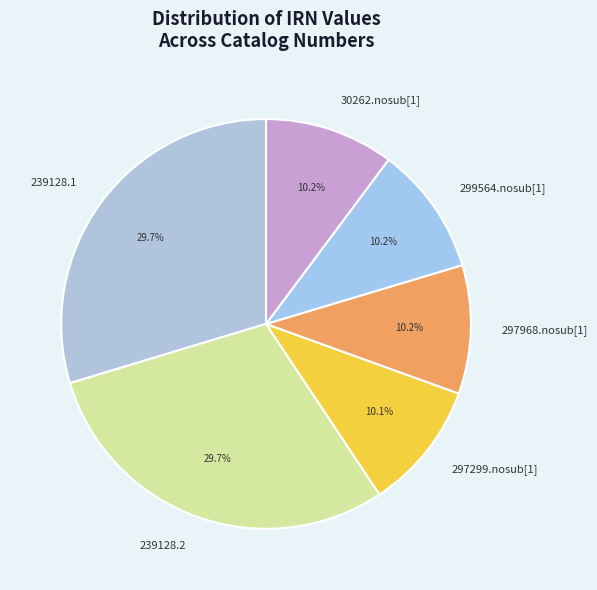

Does 30262.nosub[1] account for over 50% of the chart?

No